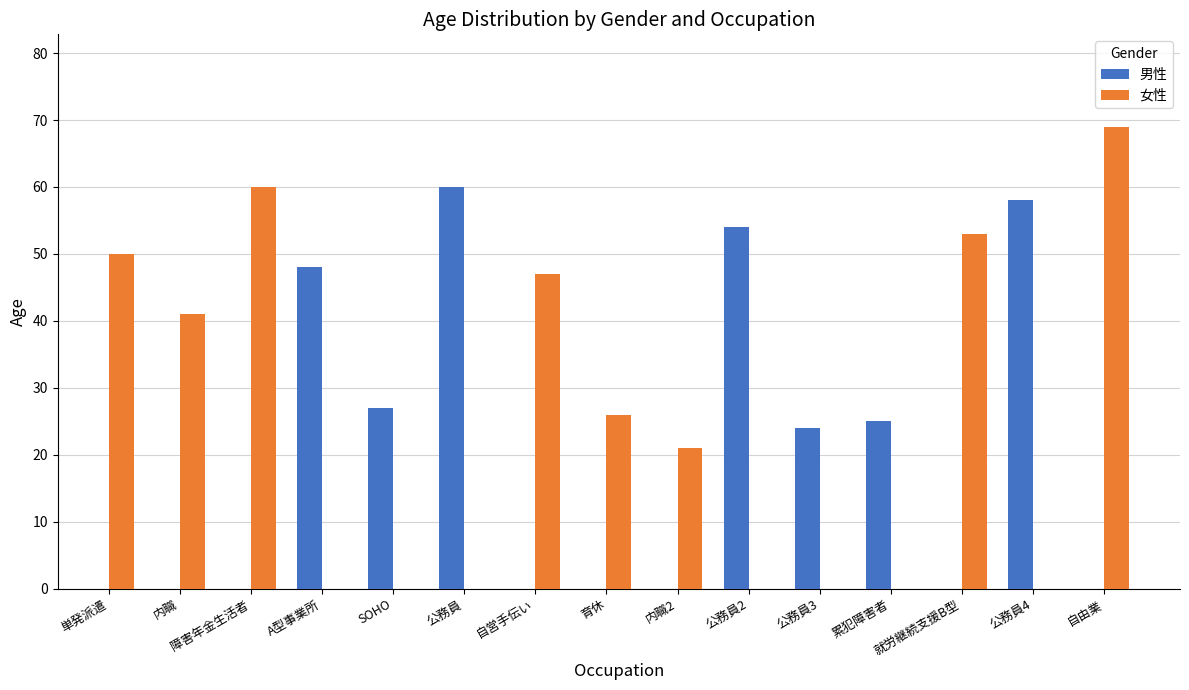

The 女性 series shows 16 at 障害年金生活者. True or false?

False